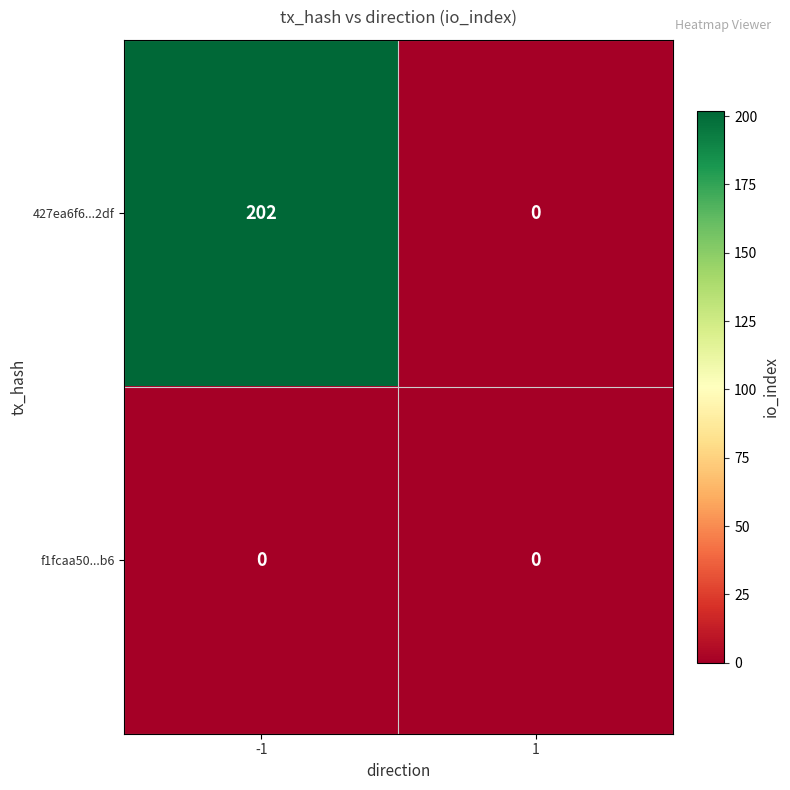

The f1fcaa50...b6 series shows 0 at -1. True or false?

True